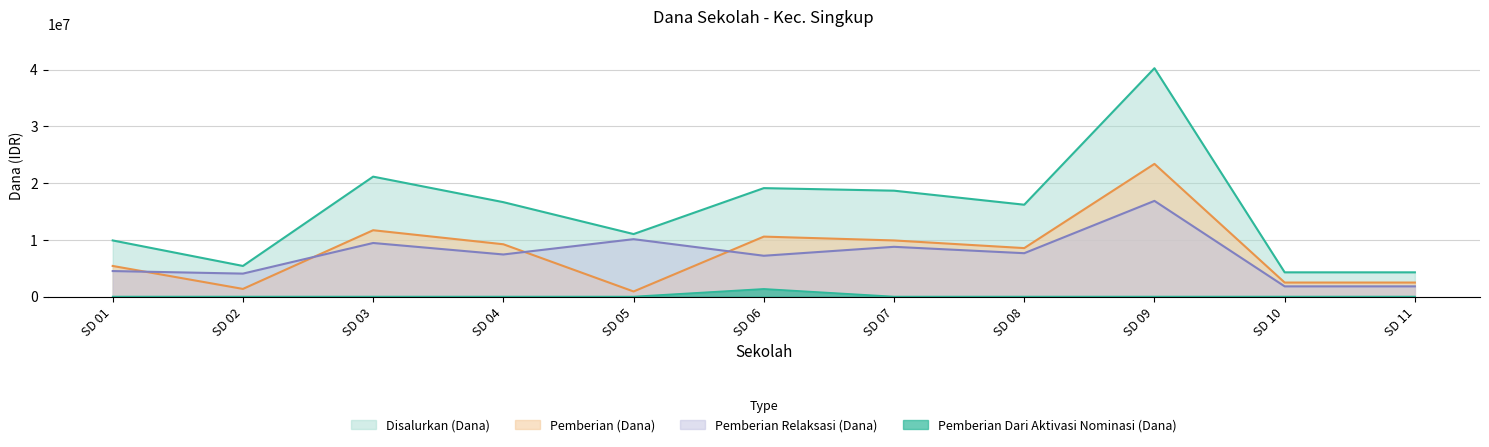

How many data points in Pemberian Relaksasi (Dana) are less than 7425000?

5